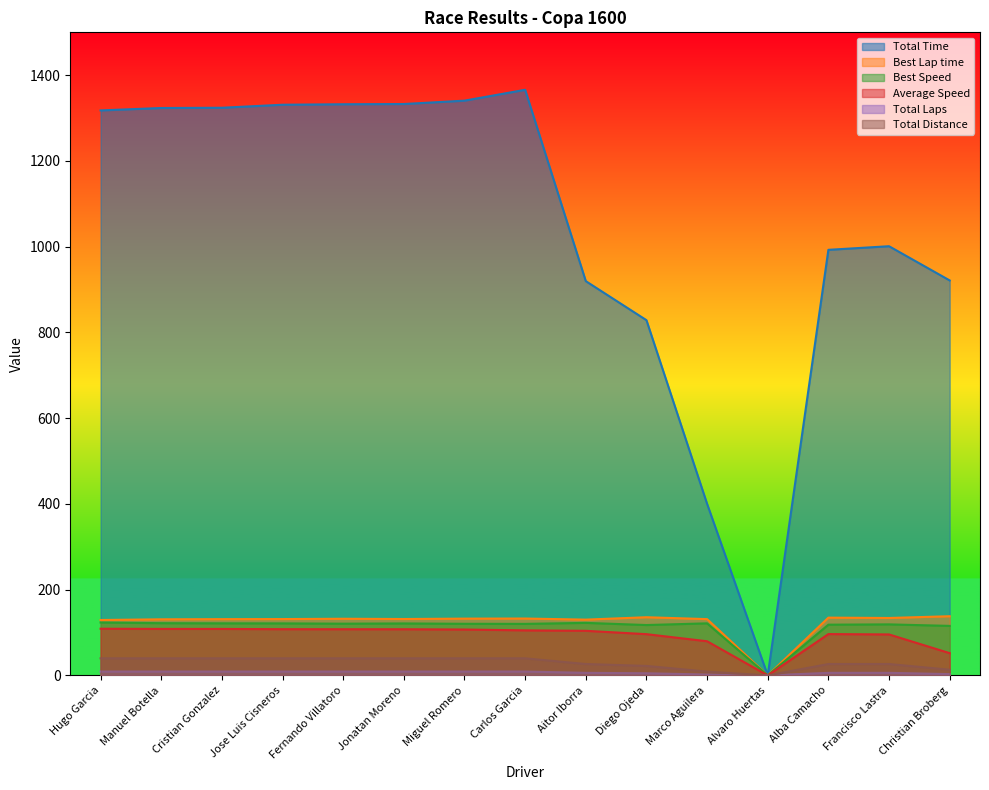

True or false: Best Speed has a value of 120.2 at Carlos Garcia.

True